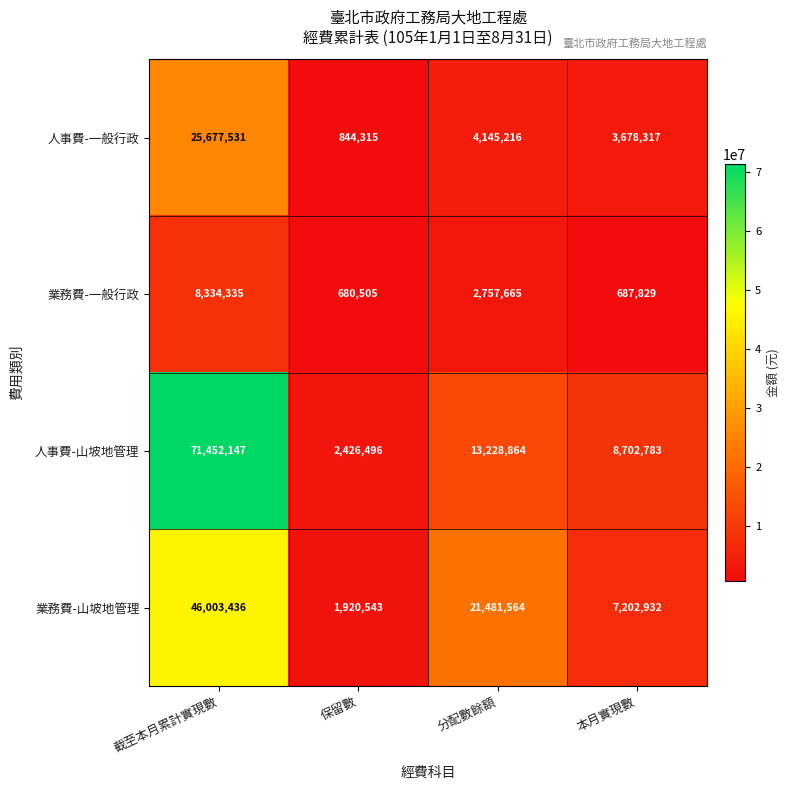

What is the minimum value shown in the chart?

680505